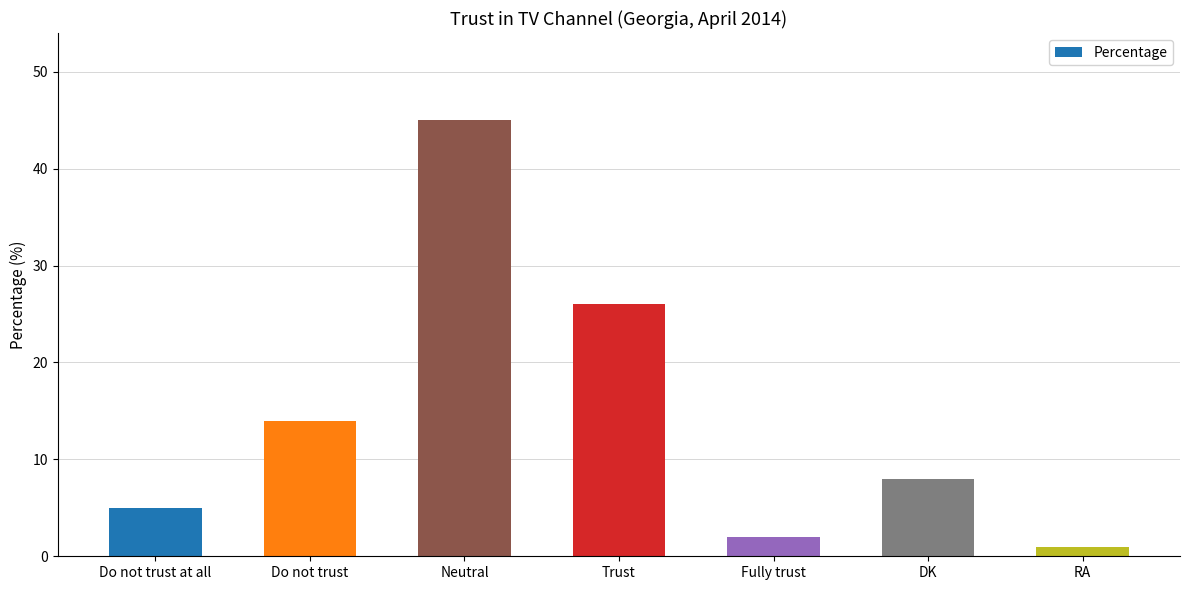

Reading right to left, extract all data points from this chart.

1	8	2	26	45	14	5